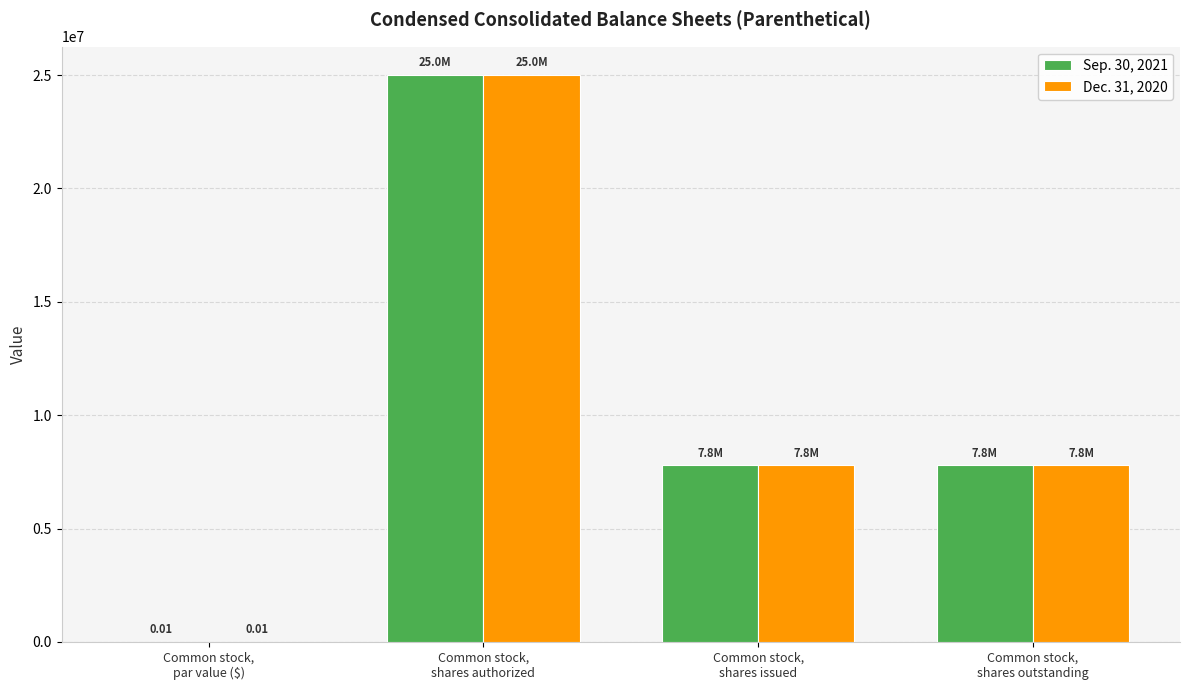

What is the sum of all Sep. 30, 2021 values?

40584370.0